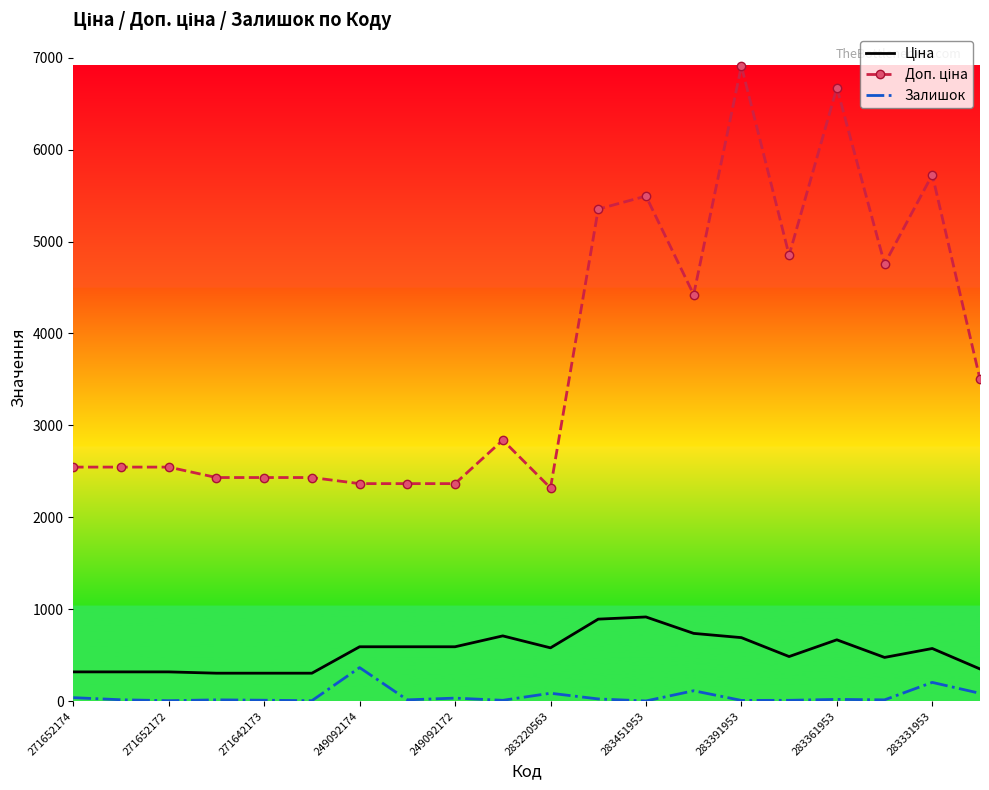

What is the highest value of the Залишок series?

365.0